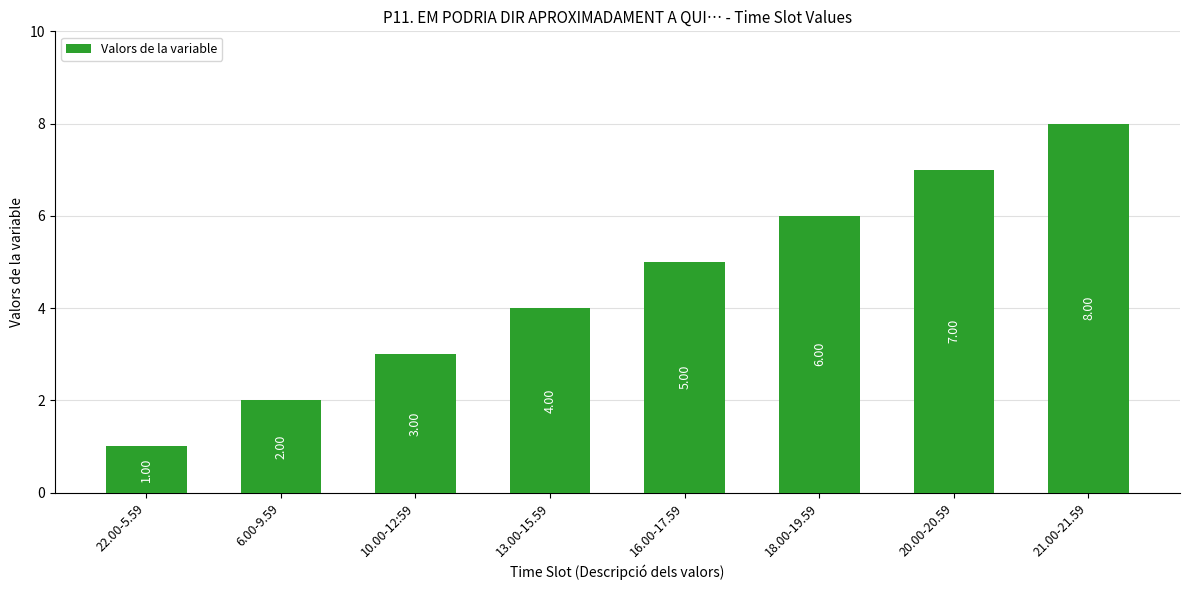

What is the change in value from 22.00-5.59 to 16.00-17.59?

+4